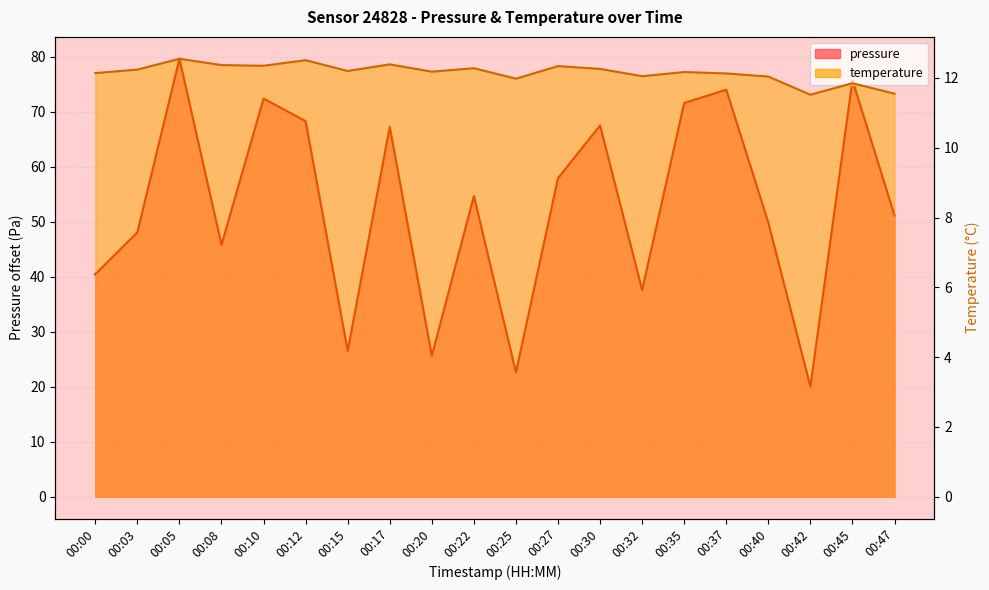

Is it true that temperature equals 12.3 at 00:30?

True